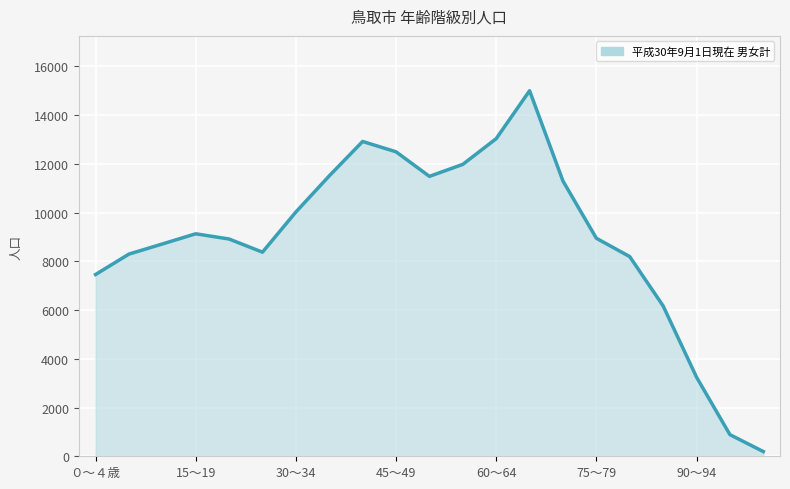

What is the difference between the maximum and minimum values?

14805